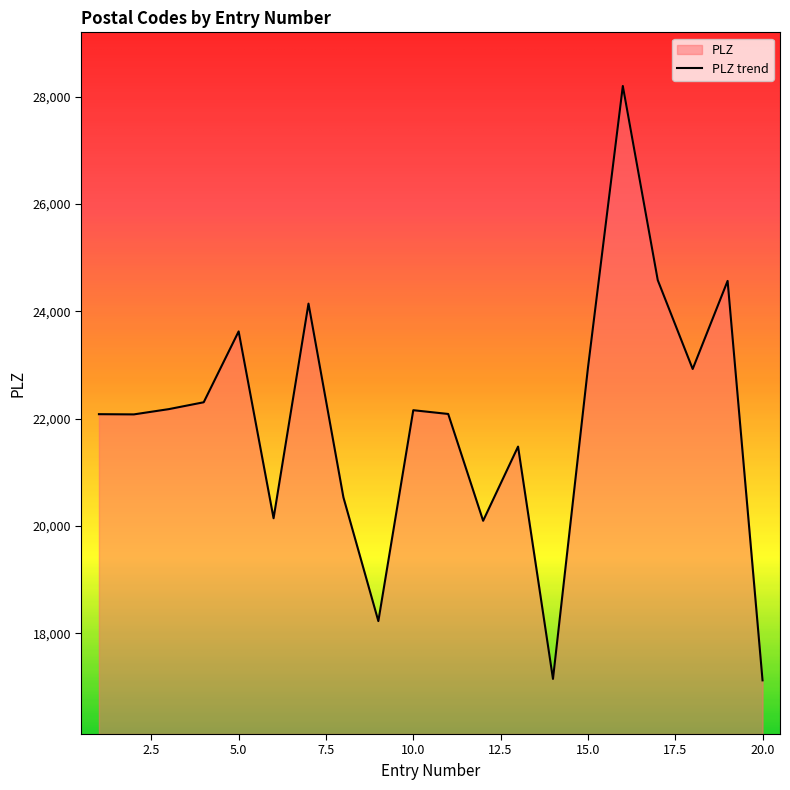

How many lines are shown in the chart?

1